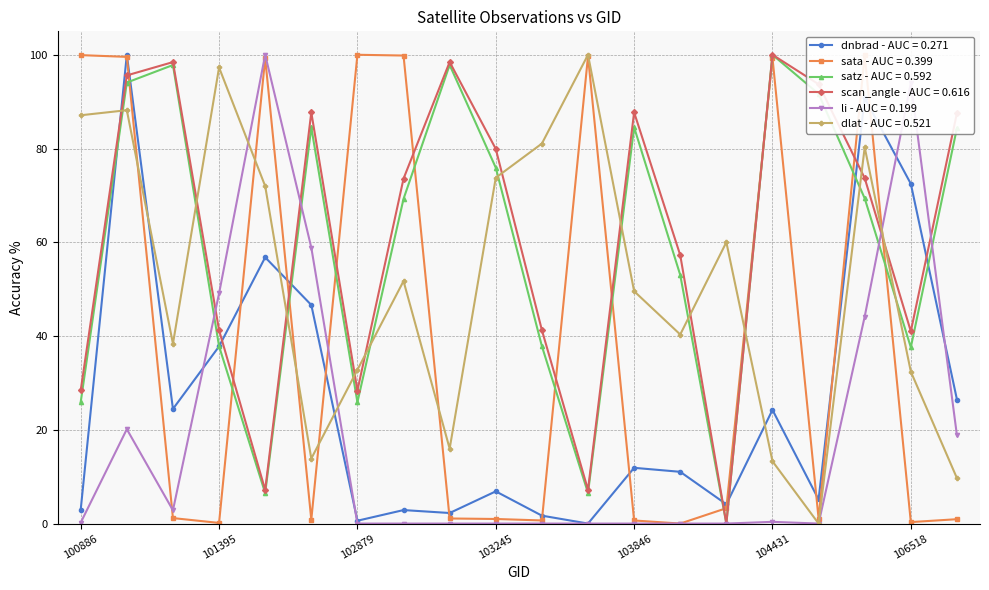

How many data points in scan_angle - AUC = 0.616 are above 73?

11